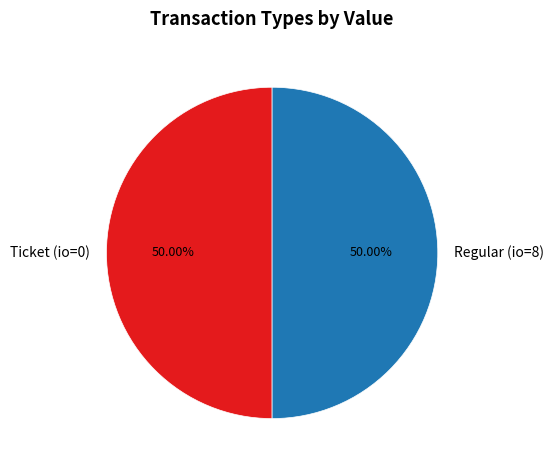

Count the number of slices in the pie.

2